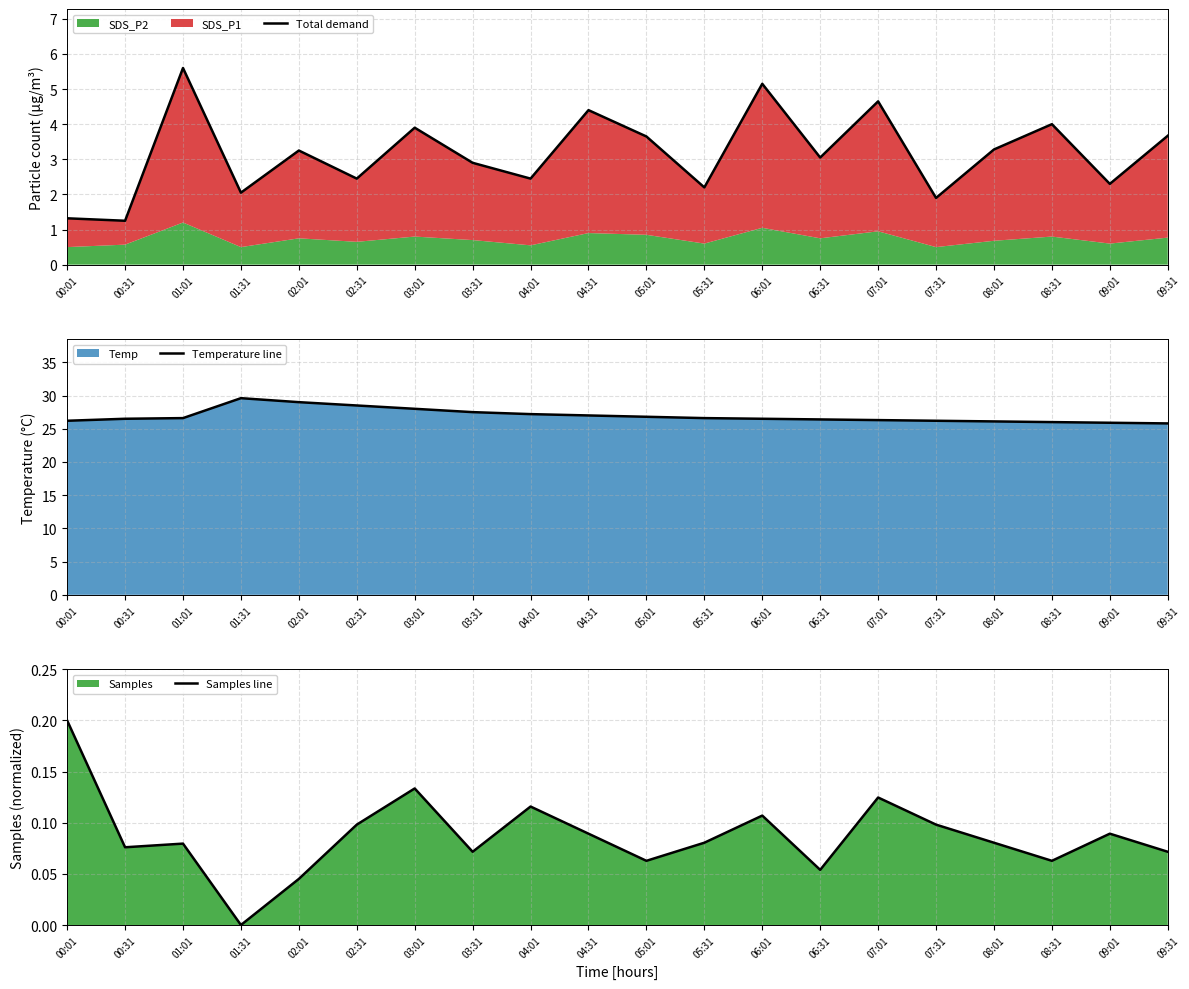

Which series has the largest total across all categories?

Temperature line